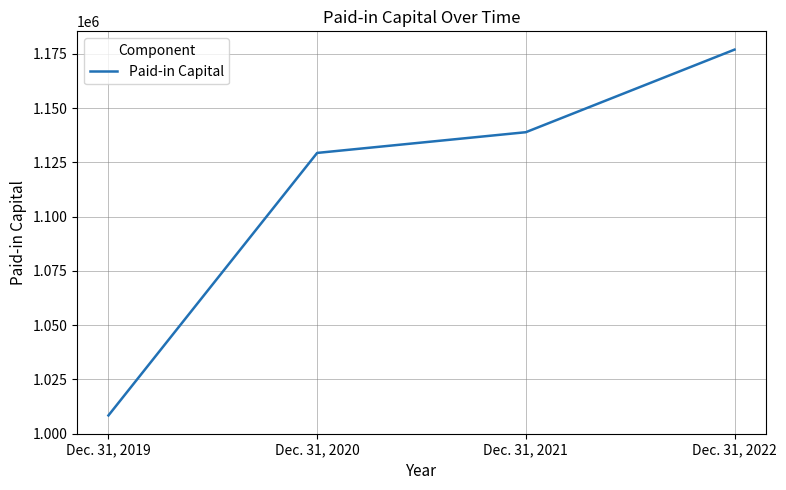

What is the change in value from Dec. 31, 2019 to Dec. 31, 2020?

+120950